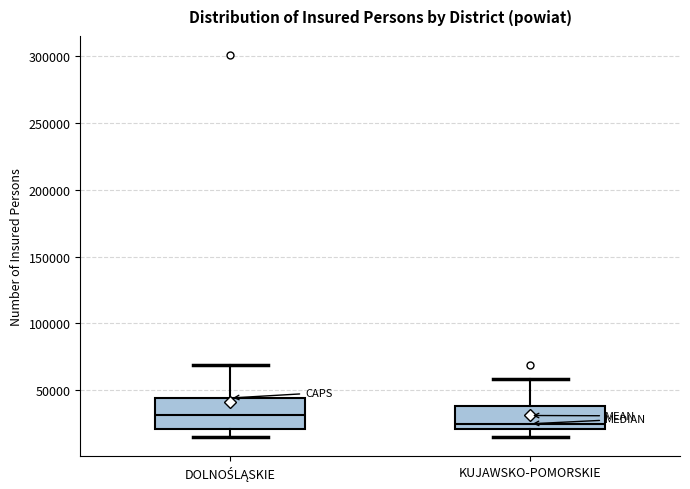

Where is the lower edge of the box for KUJAWSKO-POMORSKIE on the y-axis? The values are not printed on the chart, so give them approximately, as read against the axis.

20000